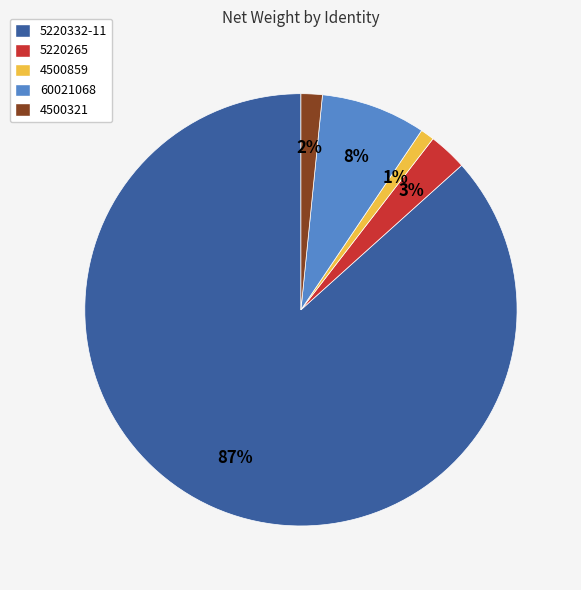

Approximately how many times larger is the value at 60021068 compared to 5220265?

2.7